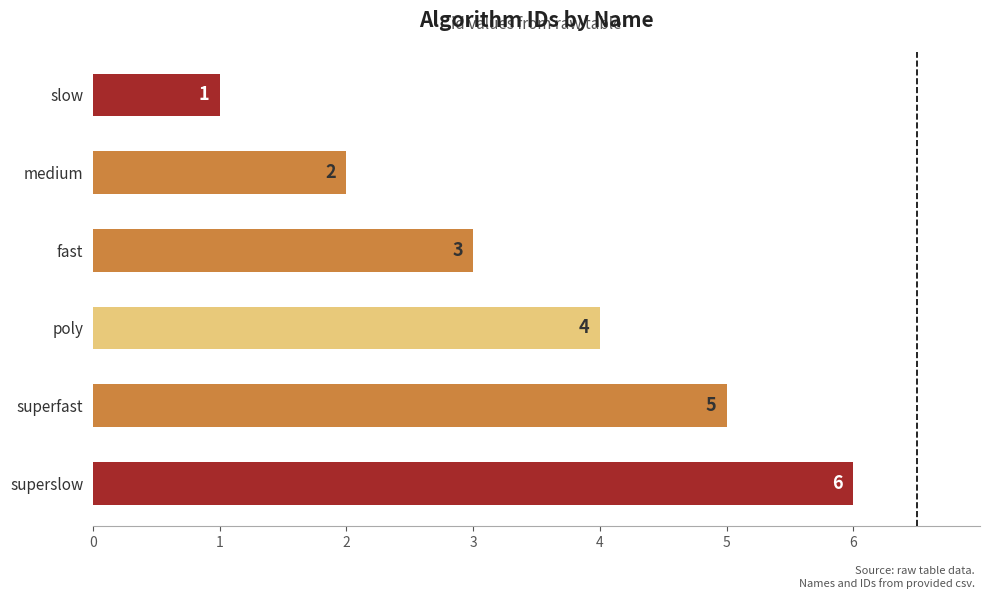

Where is the data nearest to the value 3?

fast